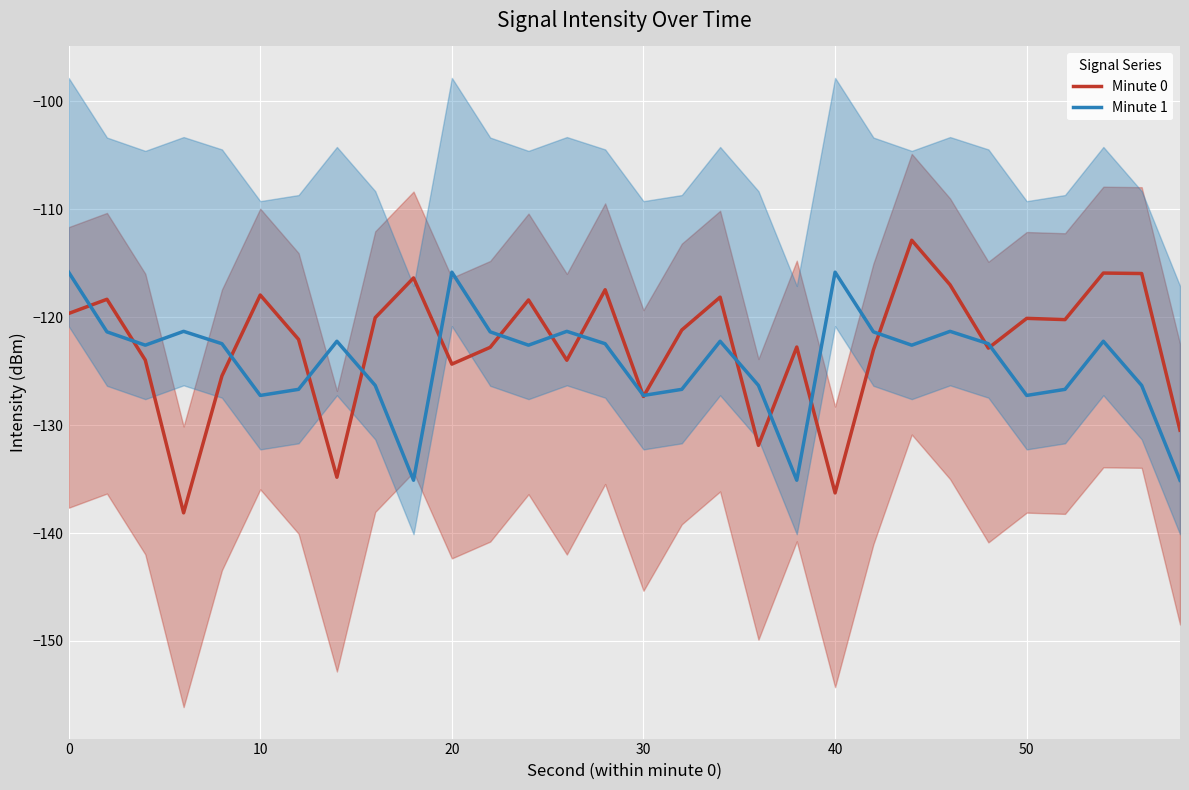

What is the maximum value shown in the chart?

-112.9